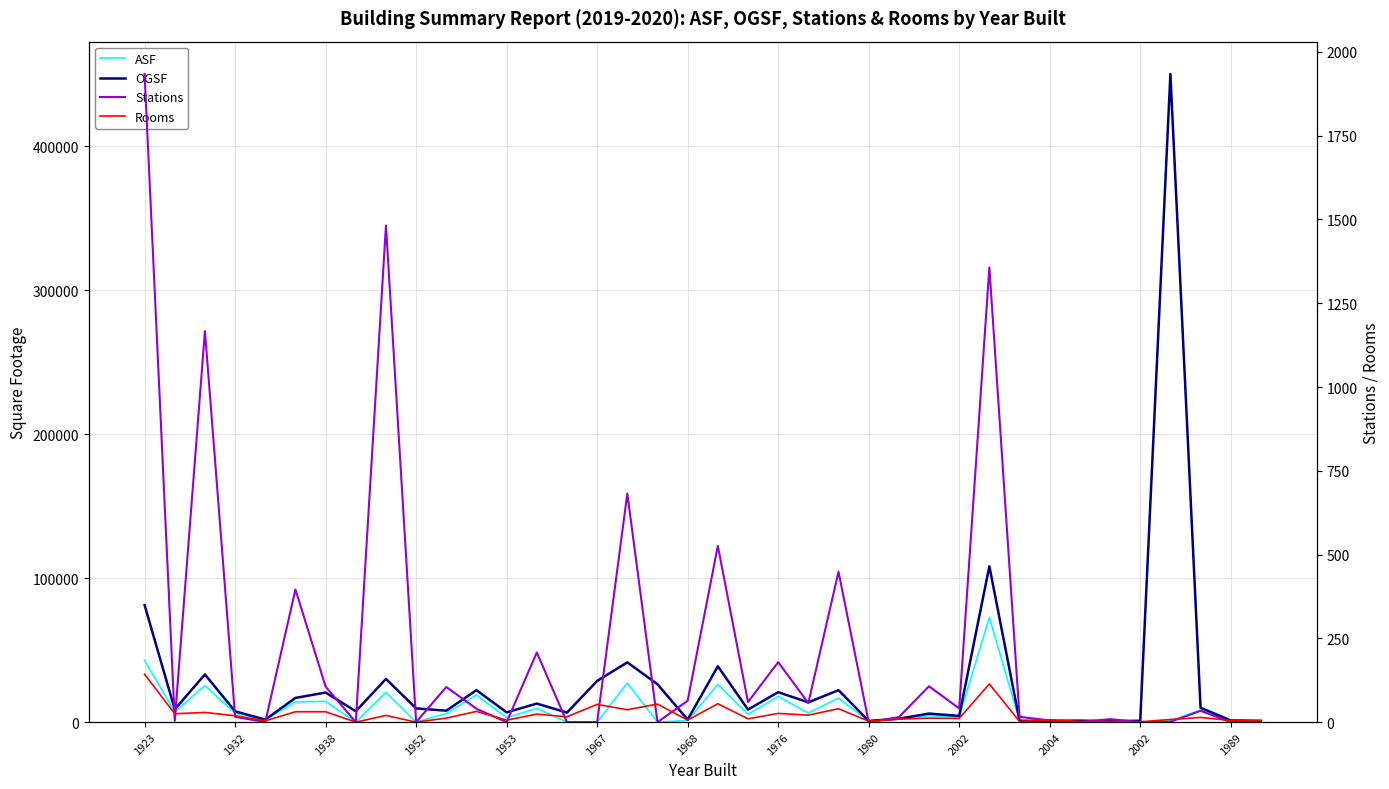

Reading left to right, what are all the values shown in this chart?

ASF: 42920	6946	25423	6191	1621	14047	14416	0	20711	0	5995	18876	3132	9629	0	0	27196	0	1291	26107	5415	17885	6339	16655	786	2212	4516	3641	72727	915	661	971	639	0	791	8364	537	381
OGSF: 81246	8910	33105	7500	1770	16830	20562	7554	30003	9553	7953	22203	6800	12897	6597	28642	41507	26335	1763	38803	8717	20812	13729	22229	854	2400	5952	4308	108234	960	960	1050	734	960	450000	10000	1200	958
Stations: 1934	4	1167	16	0	396	106	0	1482	0	105	40	0	208	0	0	682	0	64	526	60	179	57	449	0	15	107	41	1357	16	5	0	9	0	1	34	0	0
Rooms: 143	25	29	19	4	31	31	0	20	0	12	32	6	24	16	53	37	54	6	55	10	26	21	40	3	9	12	11	114	2	7	2	2	1	8	14	5	4